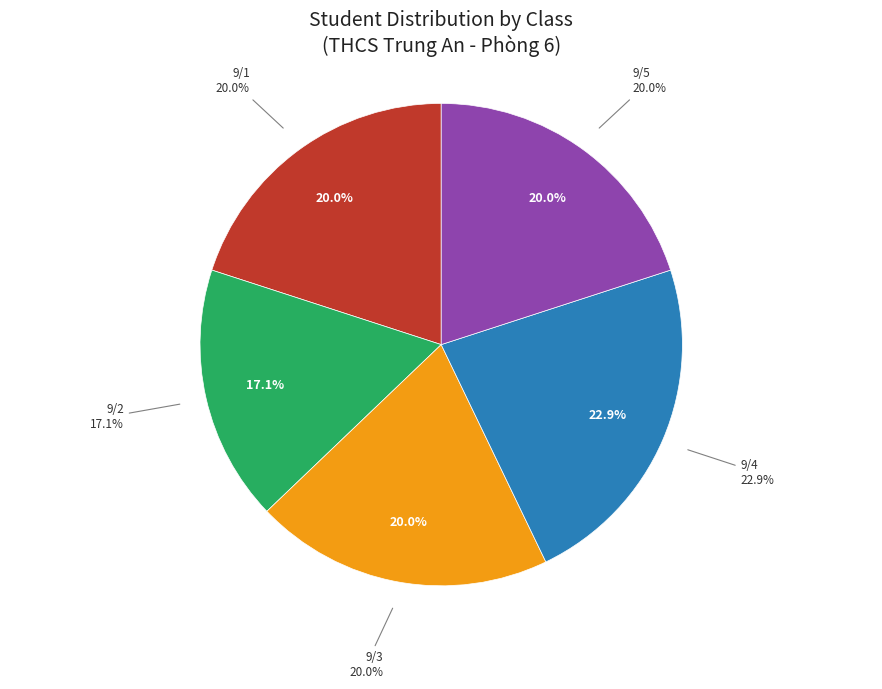

Approximately how many times larger is the value at 9/5 compared to 9/4?

0.9